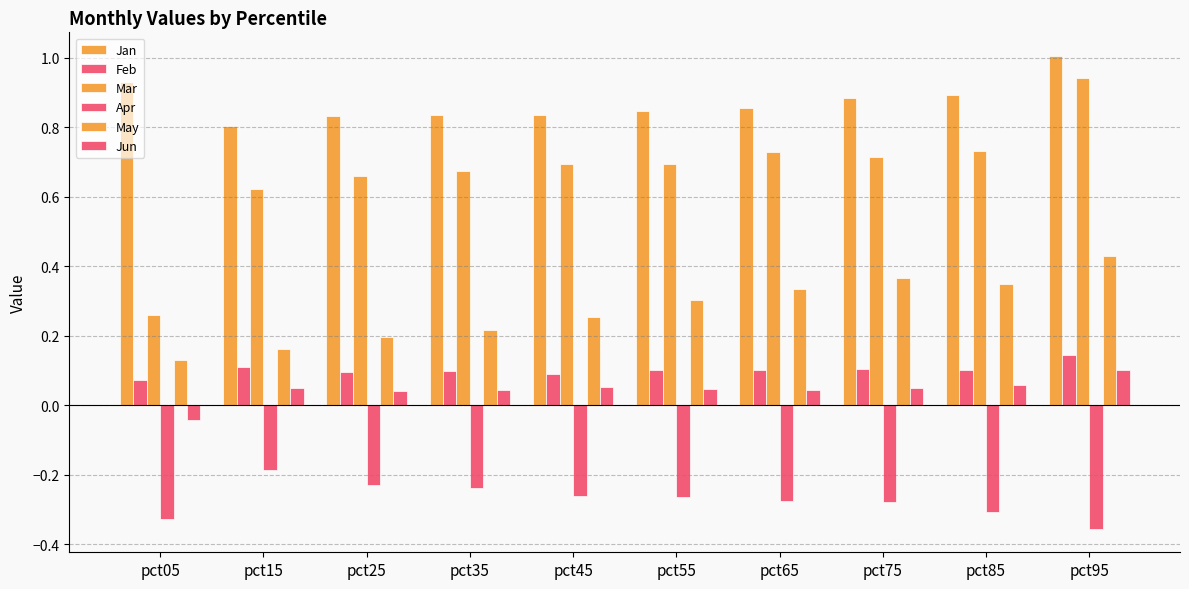

What is the spread (max minus min) of values at pct25?

1.1